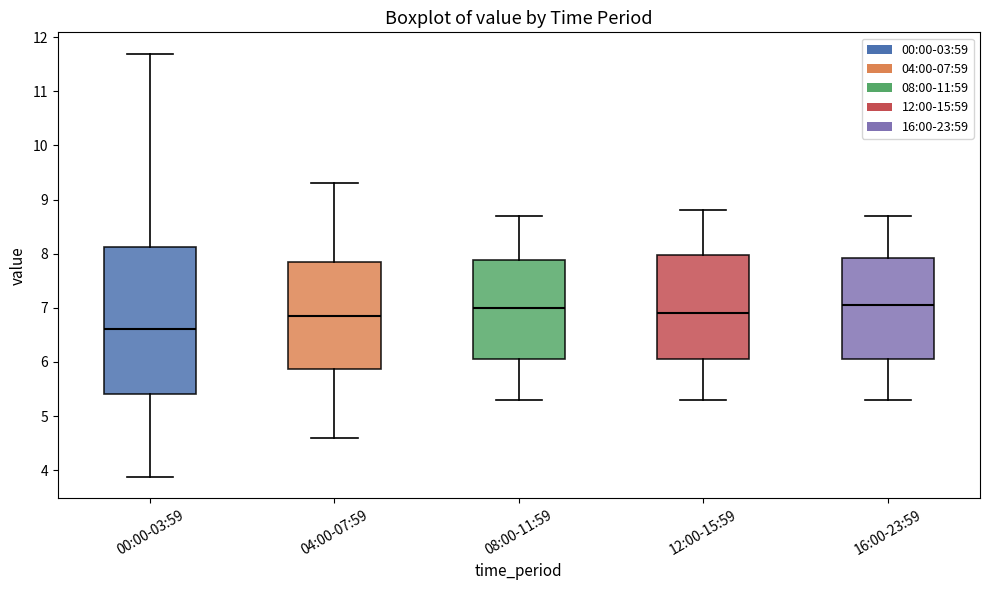

Reading left to right, transcribe this box plot: for each box, give where its median line is, the range the box spans, and where its two whiskers end, as read against the y-axis. The values are not printed on the chart, so give them approximately, as read against the axis.

00:00-03:59: median 6.6, box 5.4 to 8.1, whiskers 3.9 to 11.7
04:00-07:59: median 6.9, box 5.9 to 7.9, whiskers 4.6 to 9.3
08:00-11:59: median 7.0, box 6.1 to 7.9, whiskers 5.3 to 8.7
12:00-15:59: median 6.9, box 6.1 to 8.0, whiskers 5.3 to 8.8
16:00-23:59: median 7.1, box 6.1 to 7.9, whiskers 5.3 to 8.7